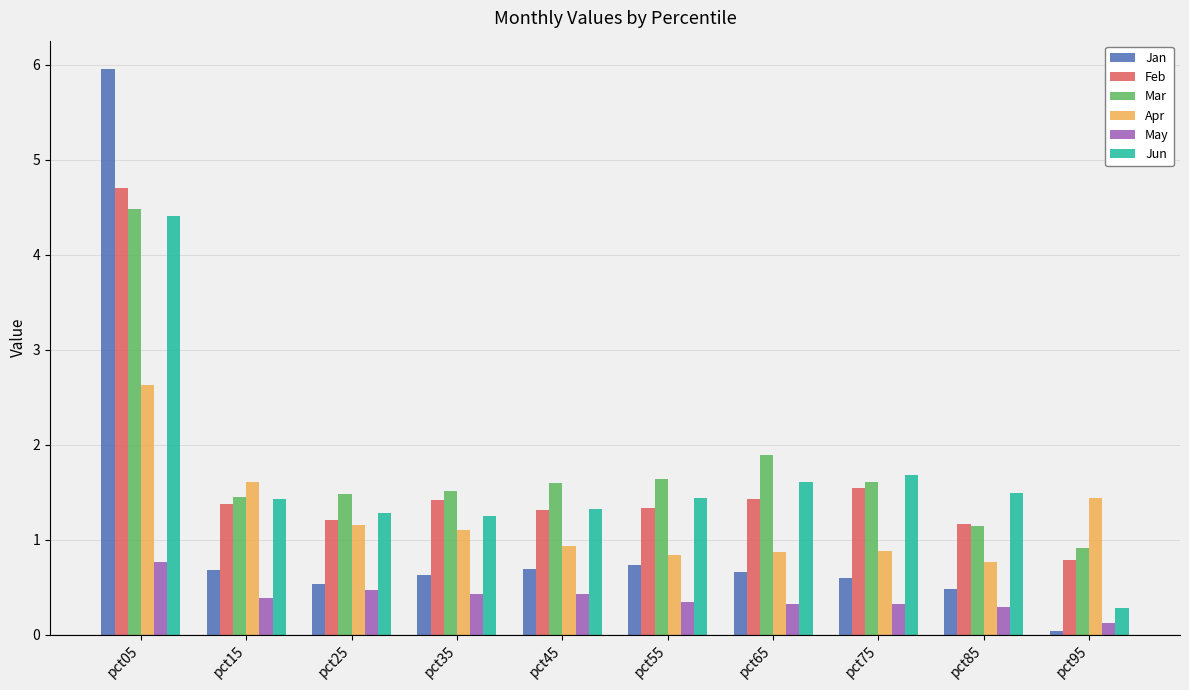

How many data points does each series have?

10